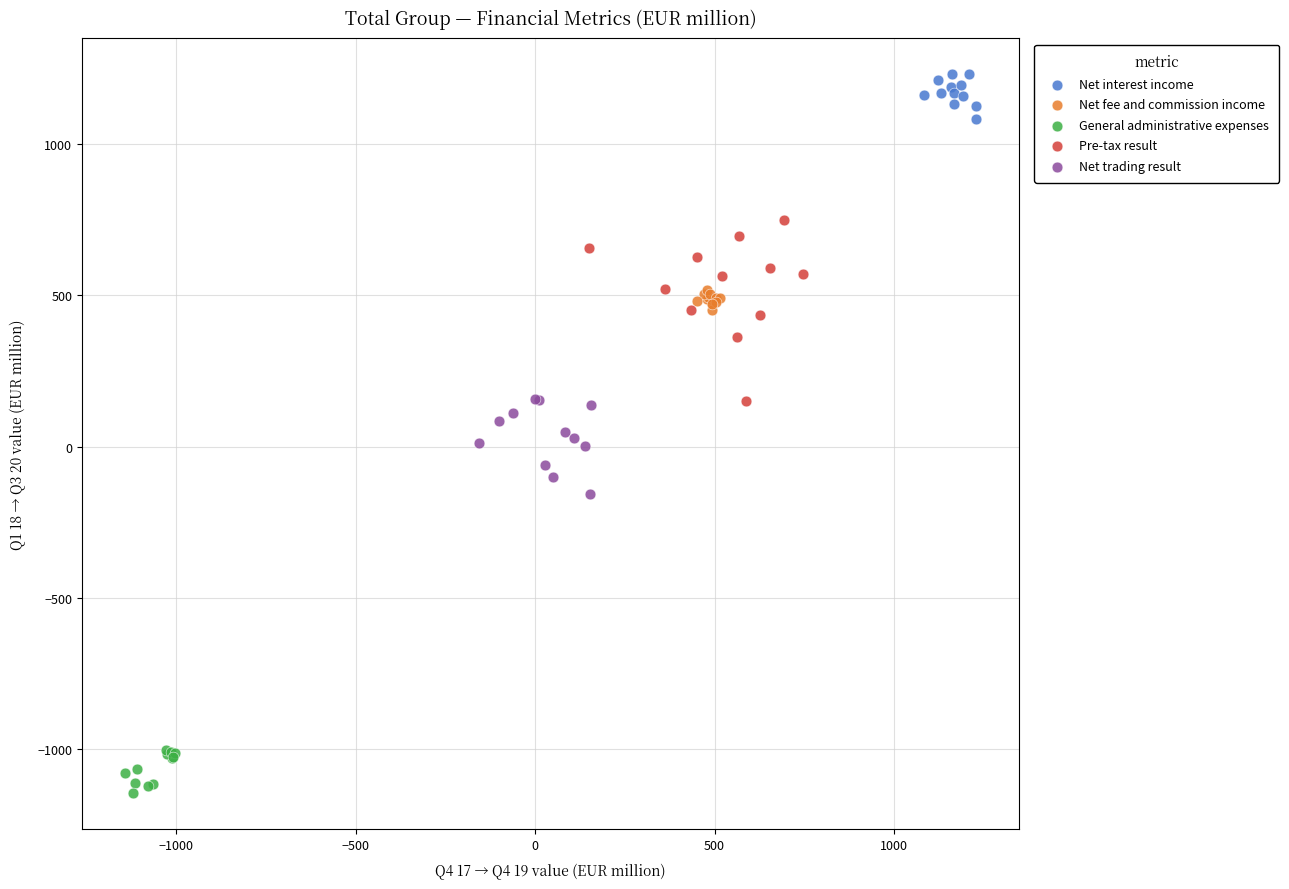

Which series has the widest spread of Y values?

Pre-tax result